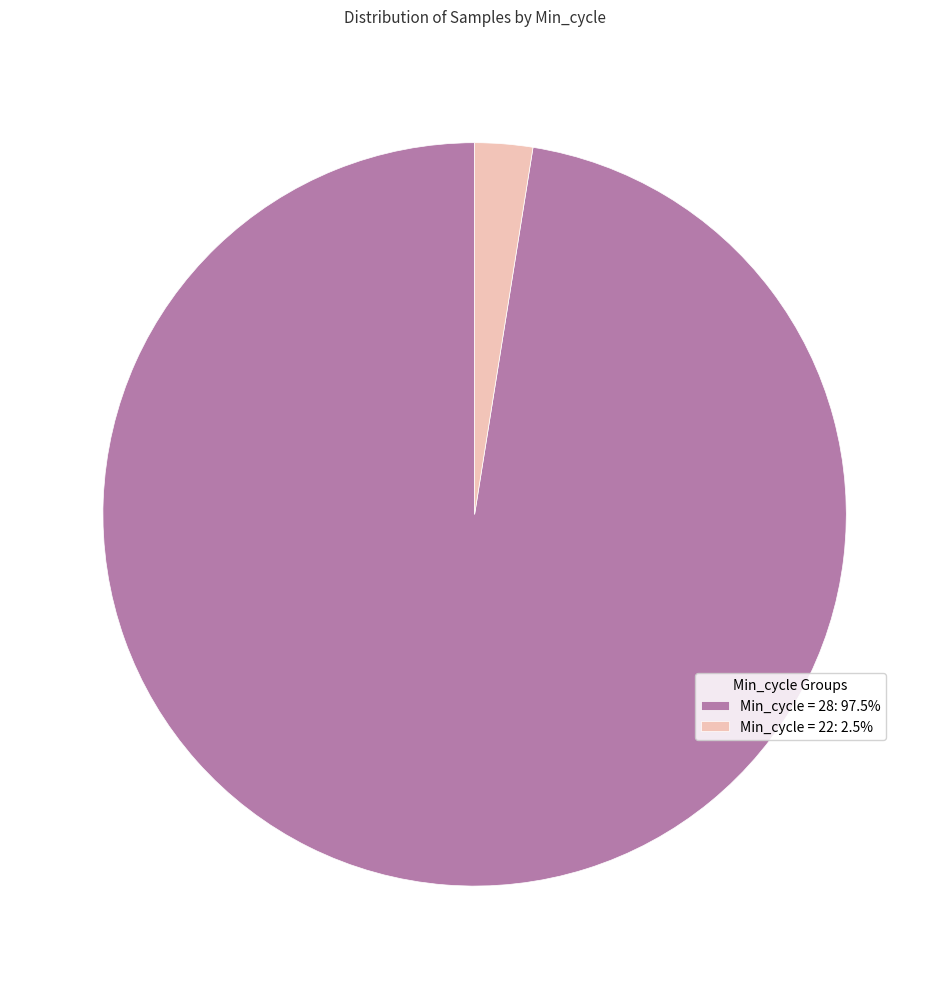

Does Min_cycle = 22: 2.5% account for over 50% of the chart?

No